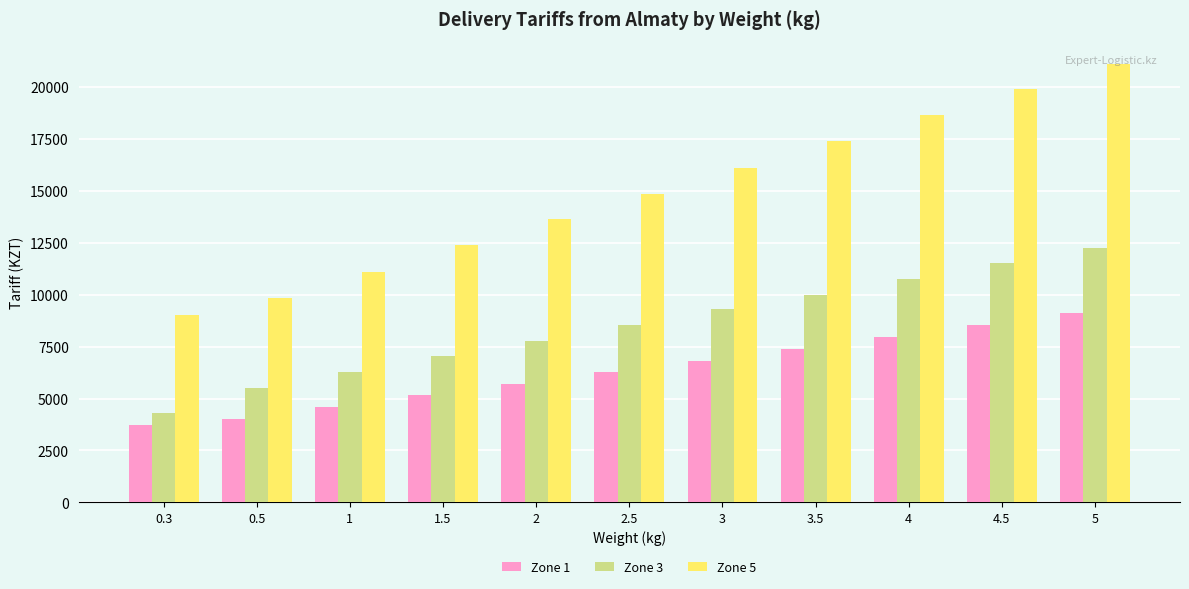

Which series has the widest spread of values?

Zone 5